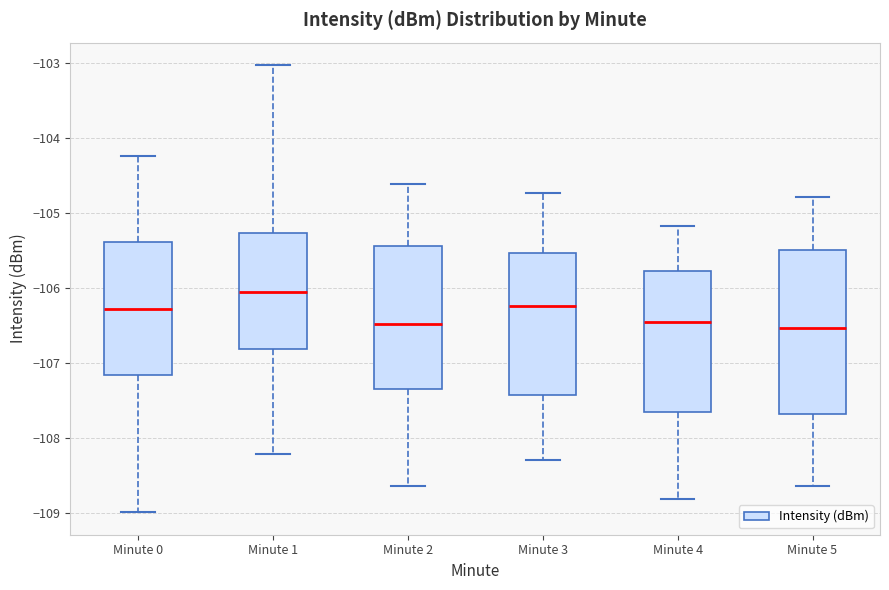

Where does the median line of the box for Minute 0 sit on the y-axis? The values are not printed on the chart, so give them approximately, as read against the axis.

-106.3